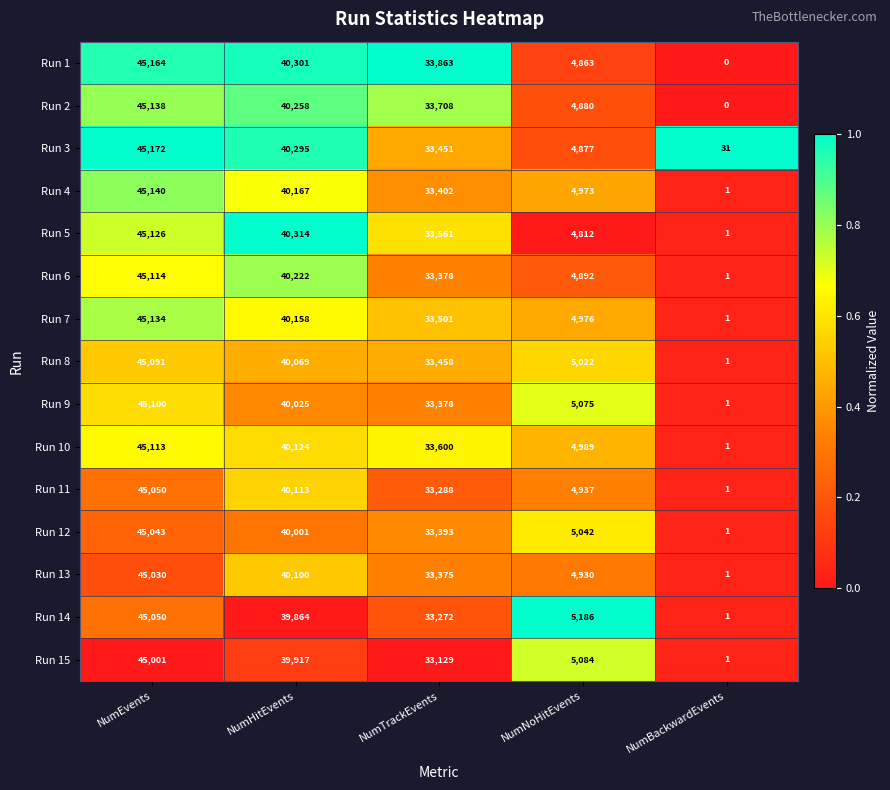

What is the highest value of the Run 1 series?

45164